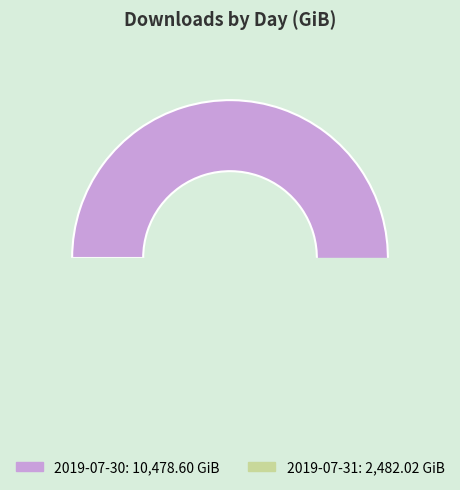

The 2019-07-30 slice represents 81% of the pie. True or false?

True